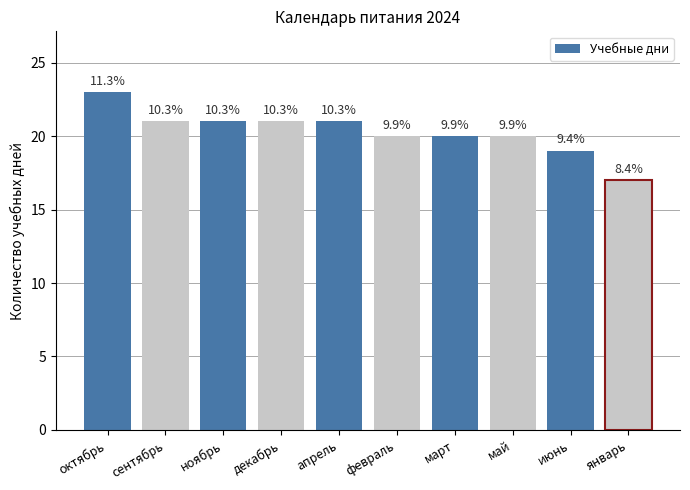

Is it true that the value at март is 20?

True